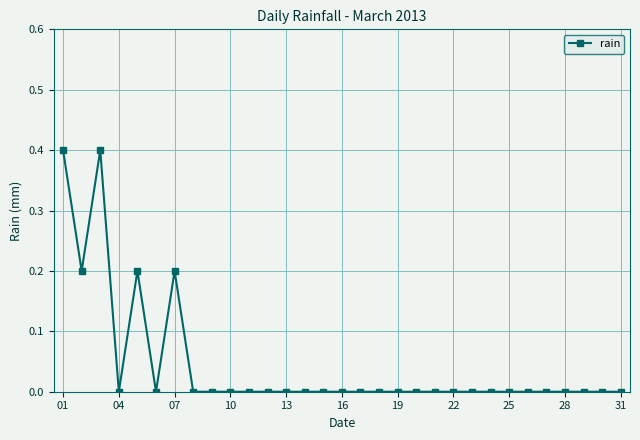

What is the maximum value shown in the chart?

0.4